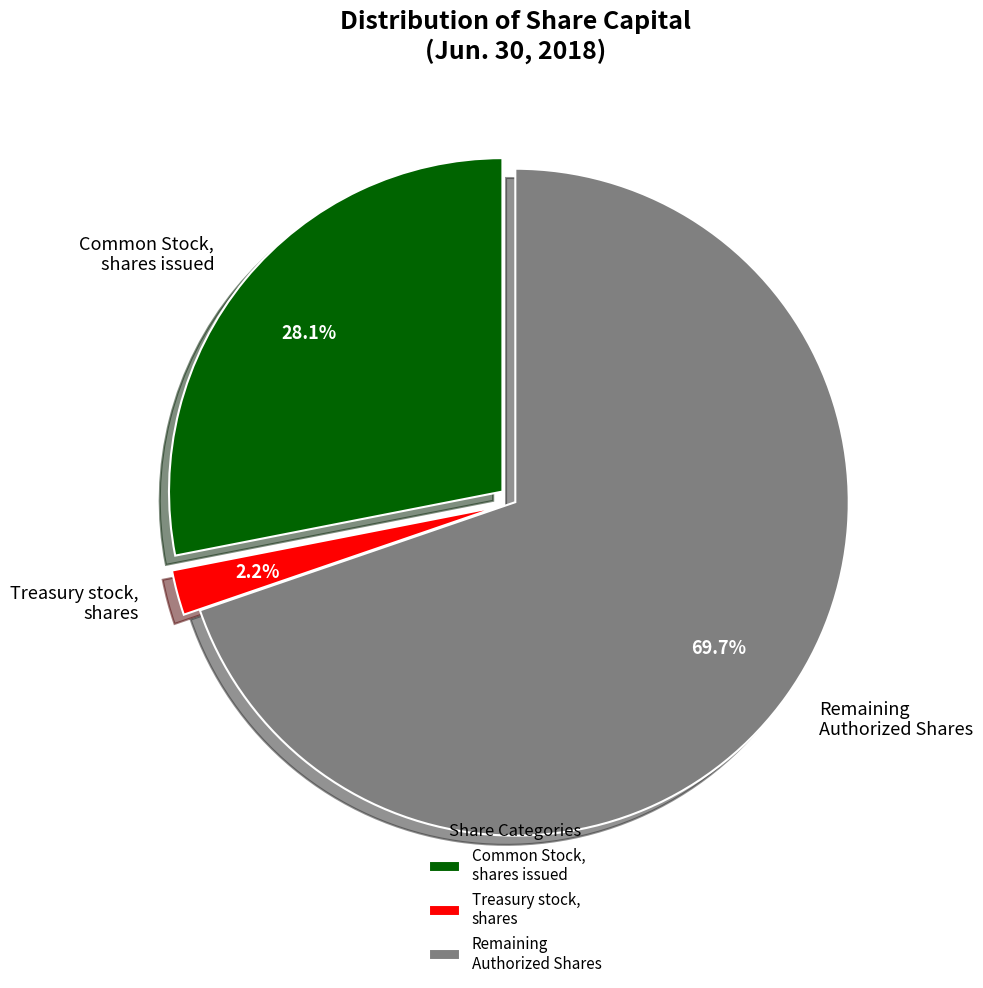

How many slices are in this pie chart?

3